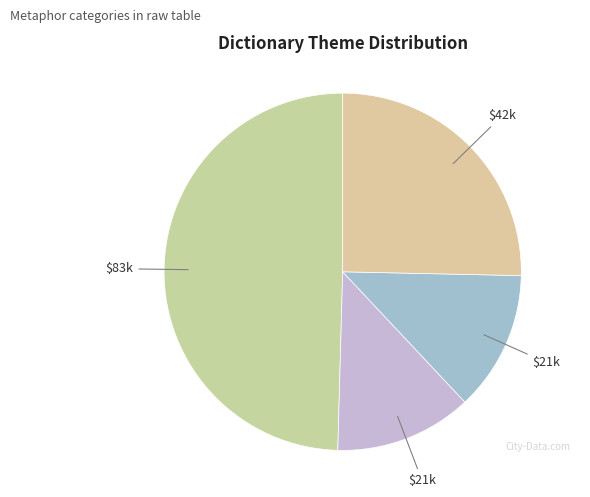

Is there a majority slice in this chart?

No